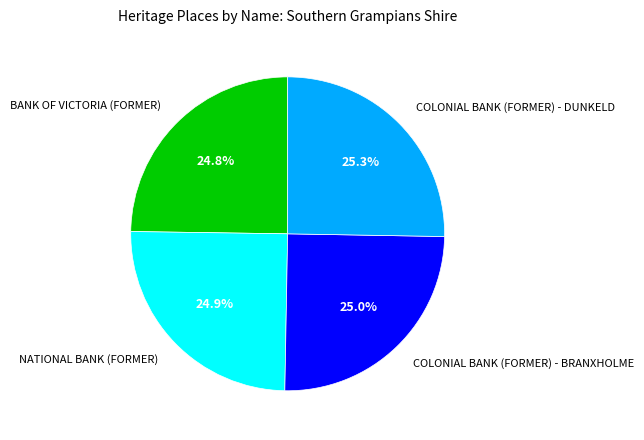

Does any single category account for the majority?

No